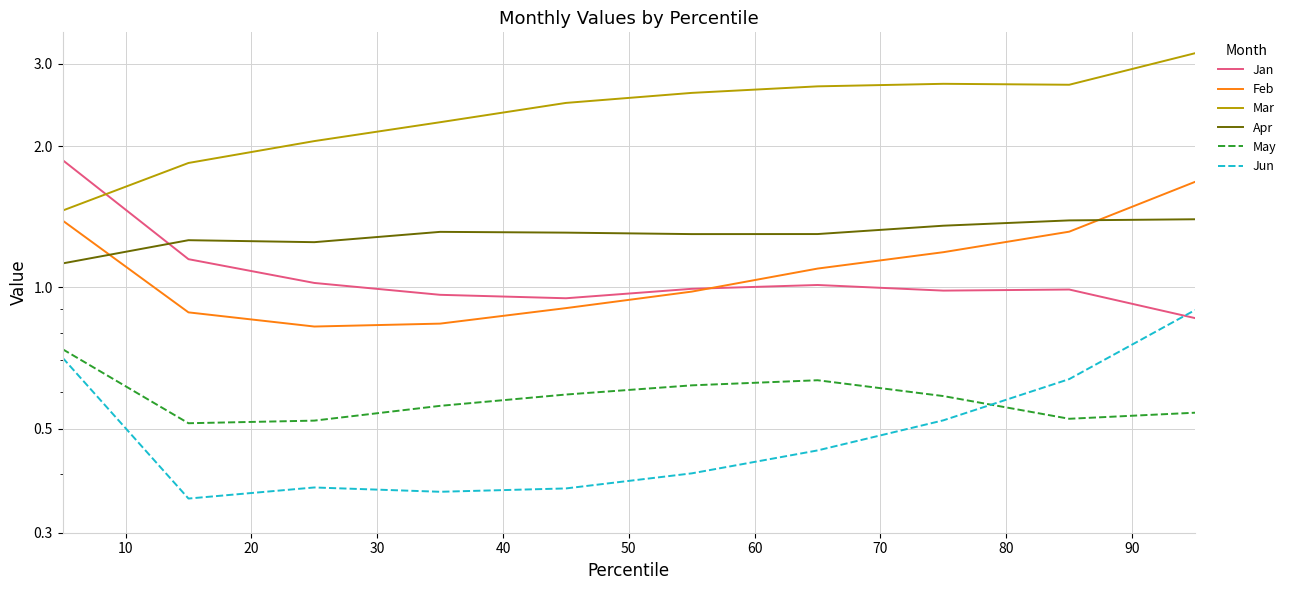

Rank the series by their maximum value, from highest to lowest.

Mar, Jan, Feb, Apr, Jun, May